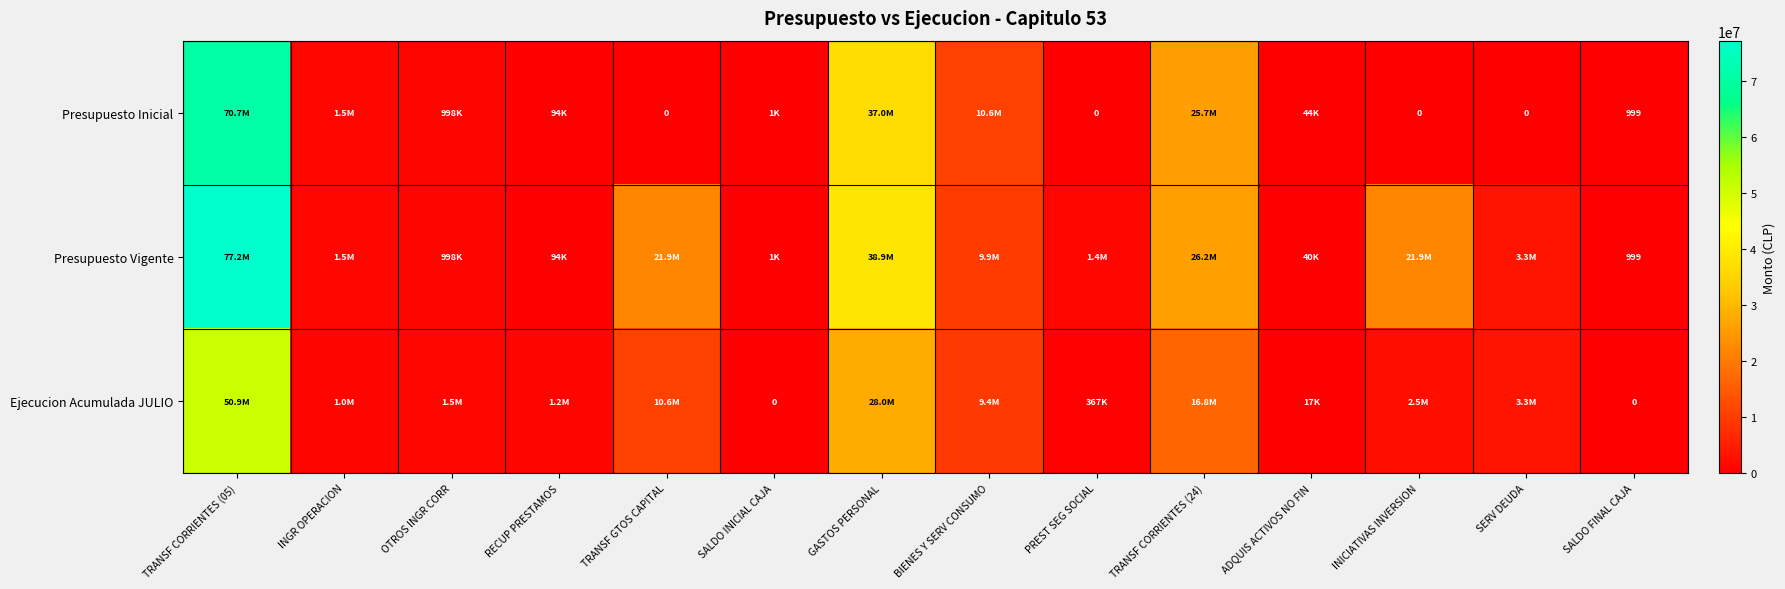

True or false: Presupuesto Vigente has a value of 999 at SALDO FINAL CAJA.

True